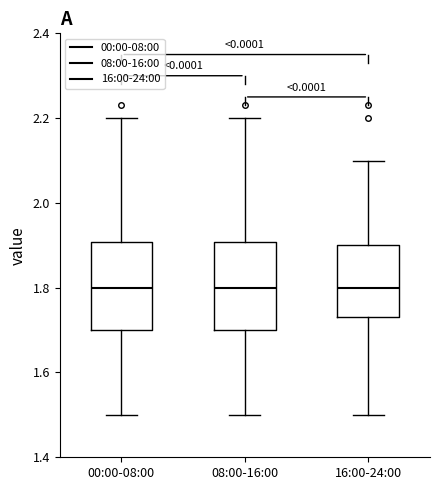

Reading left to right, read every box against the y-axis: the position of its median line, the range the box covers, and the ends of its whiskers. The values are not printed on the chart, so give them approximately, as read against the axis.

00:00-08:00: median 1.80, box 1.70 to 1.90, whiskers 1.50 to 2.20
08:00-16:00: median 1.80, box 1.70 to 1.90, whiskers 1.50 to 2.20
16:00-24:00: median 1.80, box 1.74 to 1.90, whiskers 1.50 to 2.10